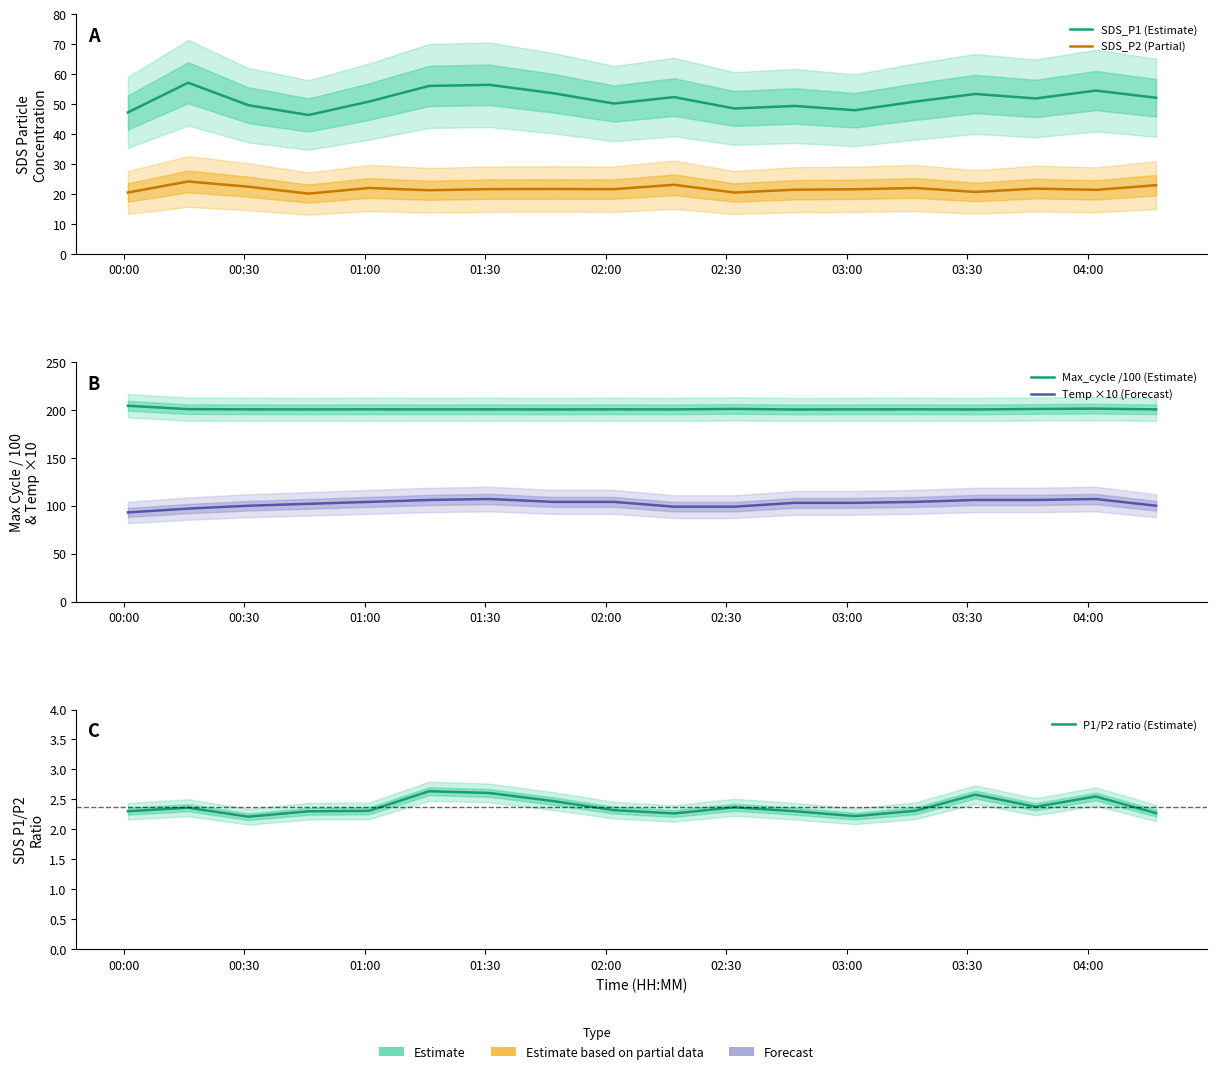

Reading left to right, transcribe all the data shown in this chart.

SDS_P1 (Estimate): 47.2	57.1	49.6	46.4	50.9	56.1	56.5	53.6	50.2	52.4	48.5	49.4	48.0	50.9	53.4	51.9	54.5	52.1
SDS_P2 (Partial): 20.5	24.2	22.4	20.1	22.0	21.3	21.6	21.7	21.6	23.1	20.5	21.4	21.6	22.0	20.7	21.8	21.4	22.9
Max_cycle /100 (Estimate): 204.2	200.7	200.5	200.4	200.5	200.5	200.5	200.4	200.5	200.4	201.0	200.3	200.5	200.5	200.4	200.9	201.2	200.5
Temp ×10 (Forecast): 93.0	97.0	100.0	102.0	104.0	106.0	107.0	104.0	104.0	99.0	99.0	103.0	103.0	104.0	106.0	106.0	107.0	100.0
P1/P2 ratio (Estimate): 2.3	2.4	2.2	2.3	2.3	2.6	2.6	2.5	2.3	2.3	2.4	2.3	2.2	2.3	2.6	2.4	2.5	2.3